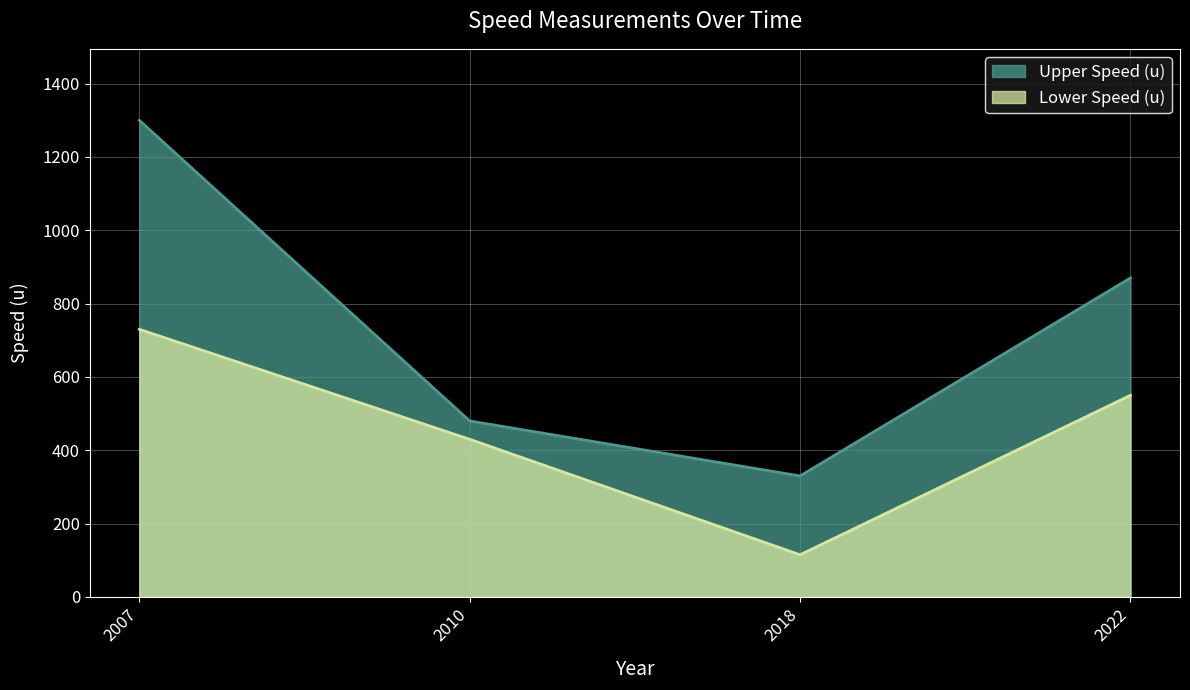

Where is the first local minimum for Lower Speed (u)?

2018